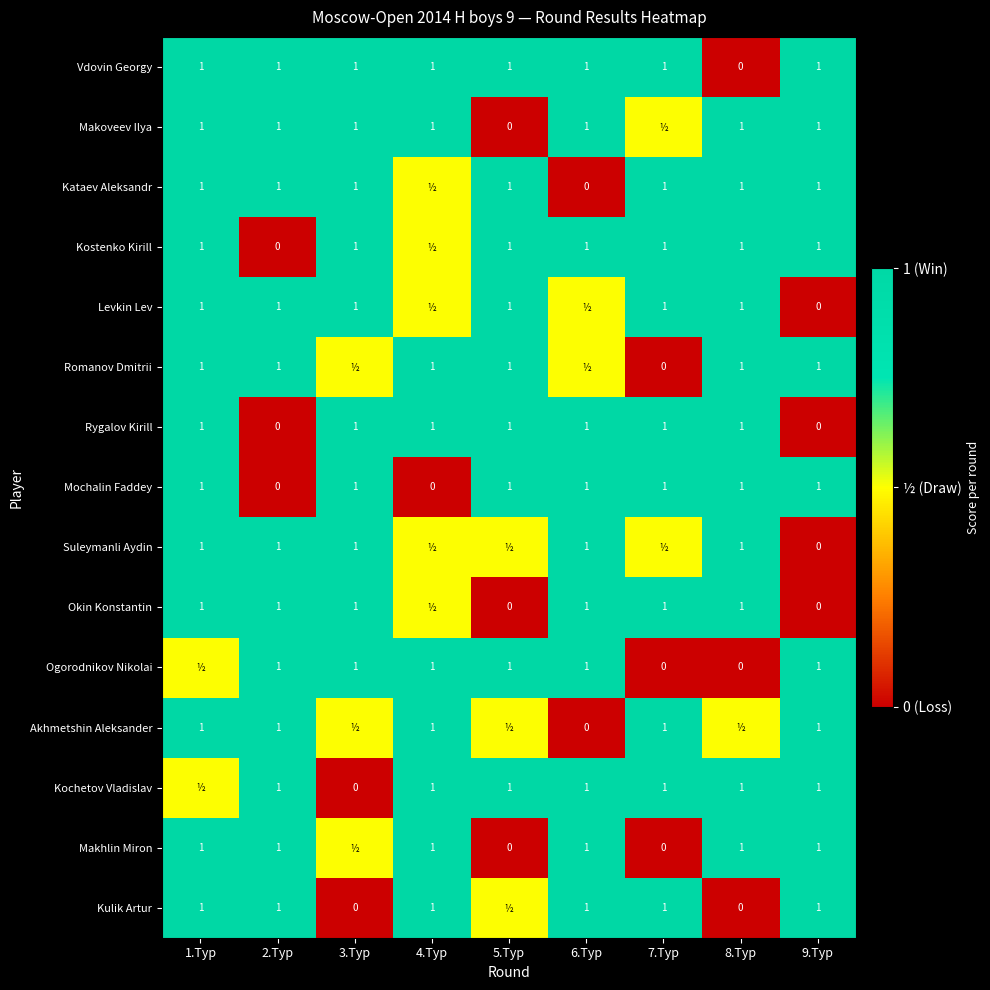

Is it true that Ogorodnikov Nikolai equals 1.0 at 9.Тур?

True